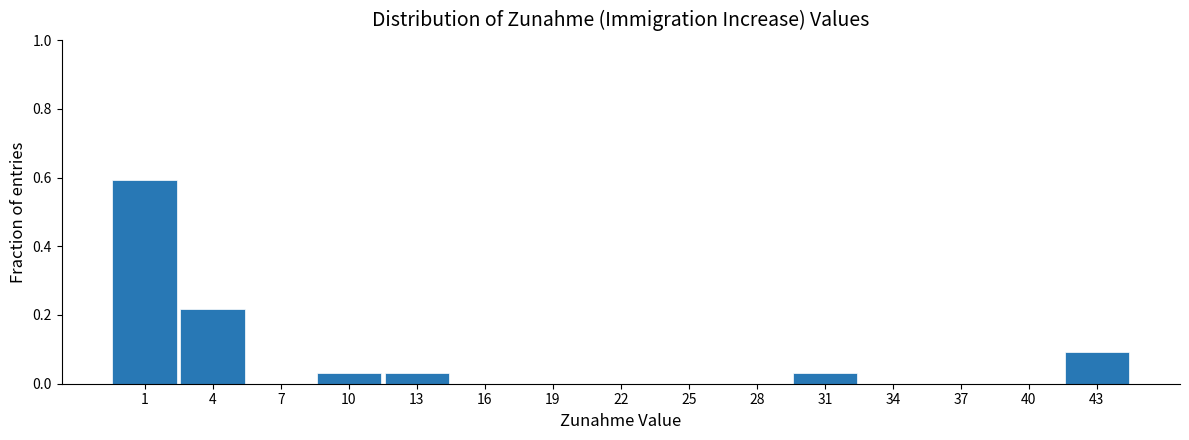

How tall is the bar that spans 3.0 to 6.0 on the x-axis? Neither the bar edges nor the heights are printed on the chart, so give them approximately, as read against the axes.

0.22